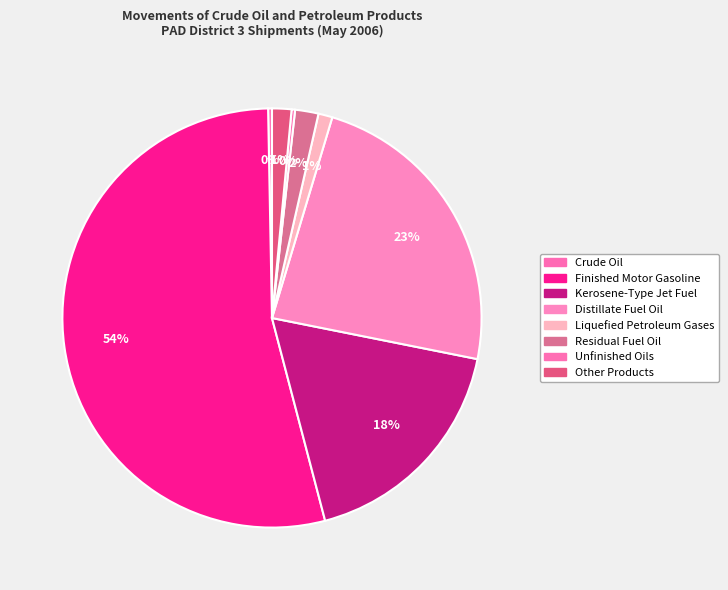

True or false: Kerosene-Type Jet Fuel accounts for 31% of the total.

False